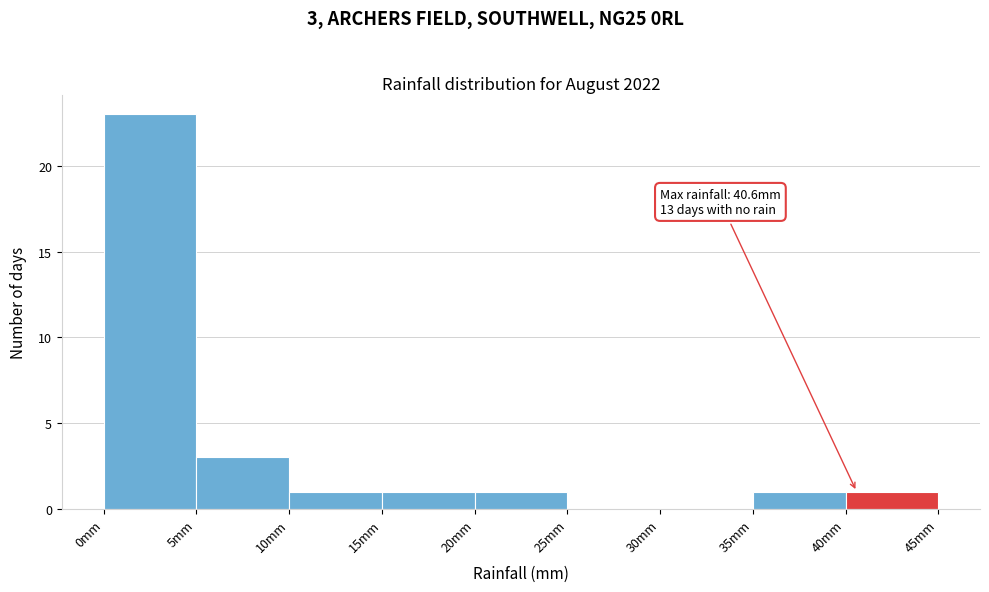

Which range on the x-axis has the tallest bar?

0 to 5